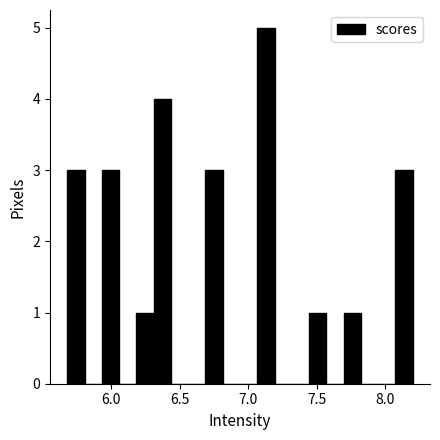

Read against the x-axis, roughly where is the centre of the tallest bar?

7.15